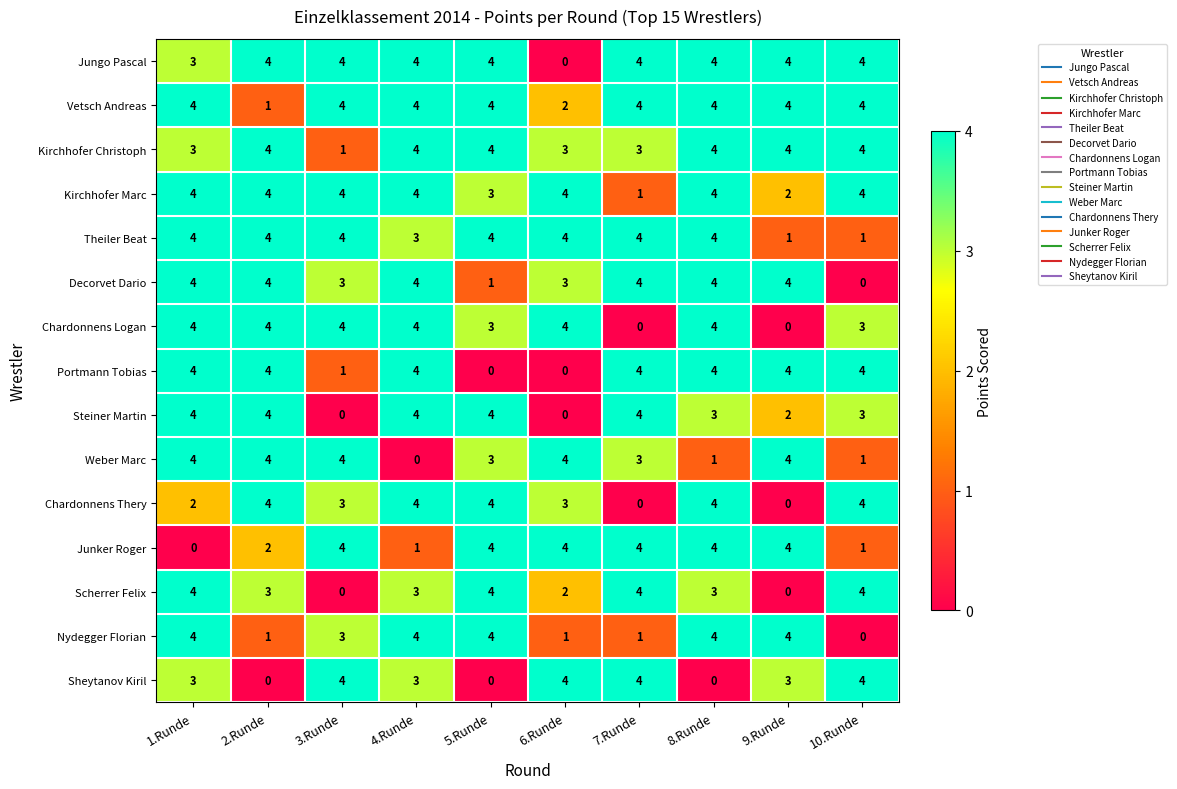

The Weber Marc series shows 1 at 8.Runde. True or false?

True